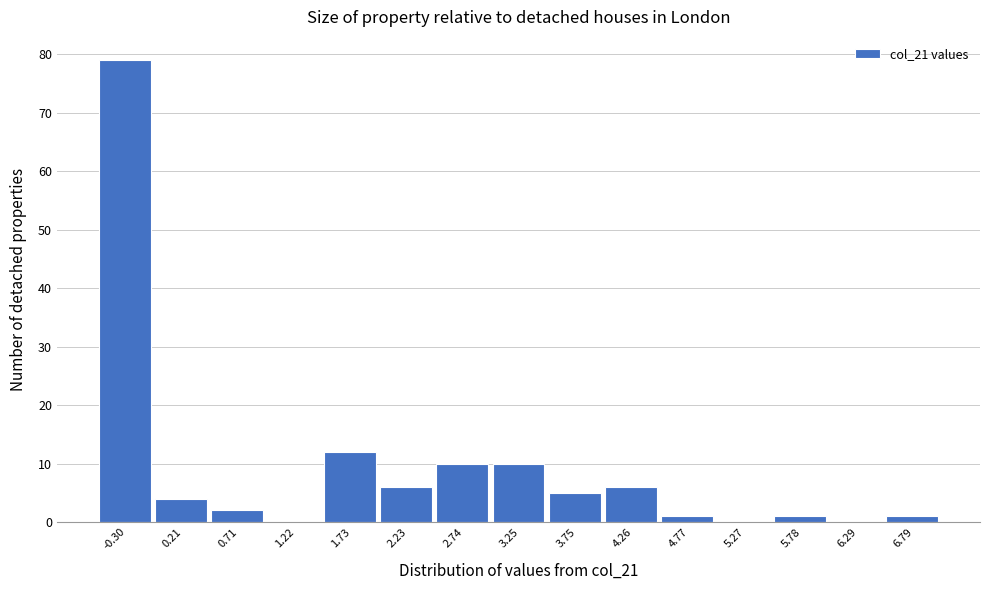

Reading left to right, extract all data points from this chart.

-0.30=79	0.21=4	0.71=2	1.22=0	1.73=12	2.23=6	2.74=10	3.25=10	3.75=5	4.26=6	4.77=1	5.27=0	5.78=1	6.29=0	6.79=1